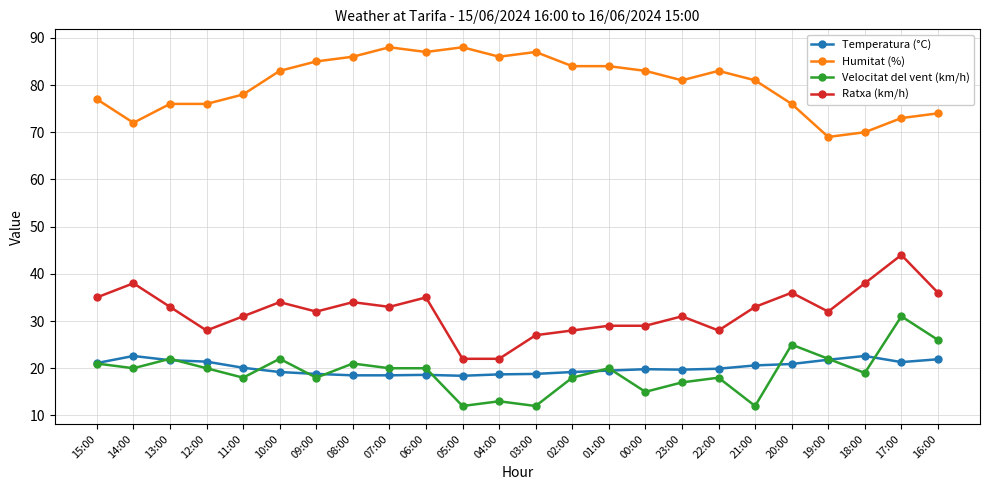

What is the total value across all series at 20:00?

157.9